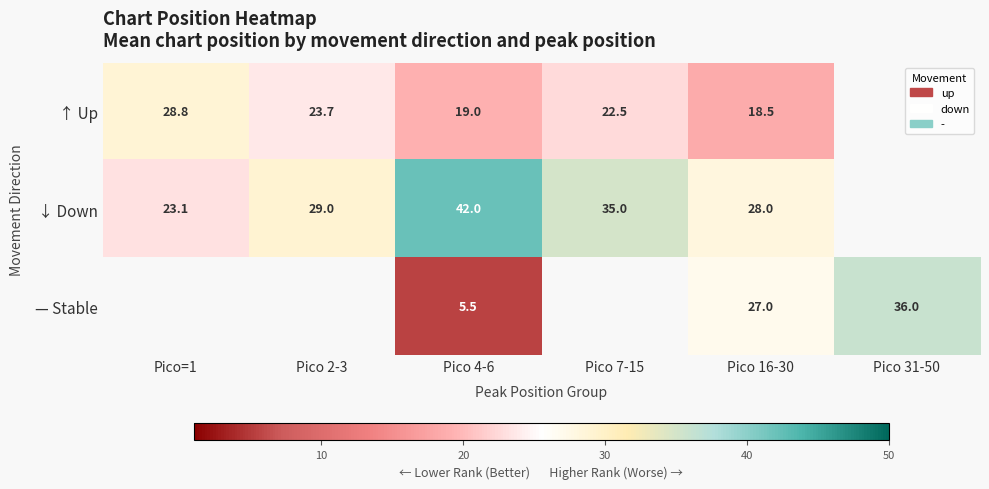

At which category does the chart reach its peak across all series?

Pico 4-6